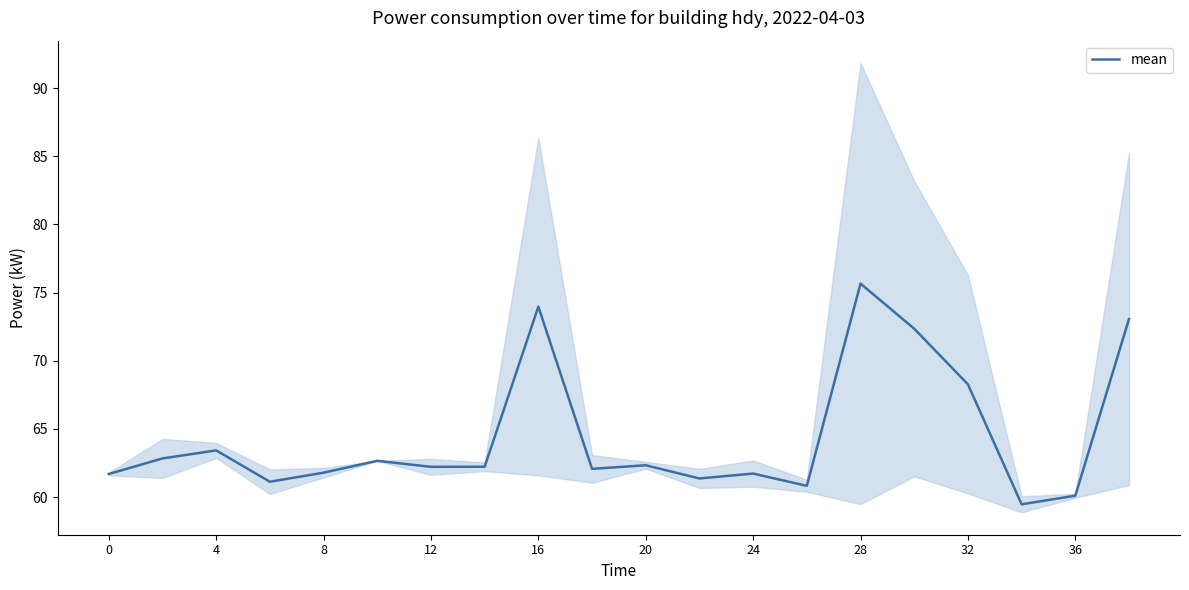

What is the maximum value shown in the chart?

75.7